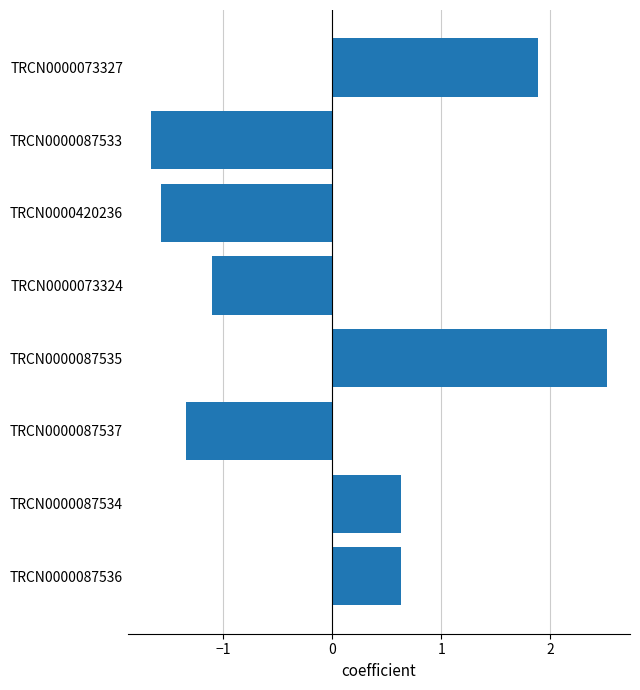

Which category has the highest value across all series?

TRCN0000087535